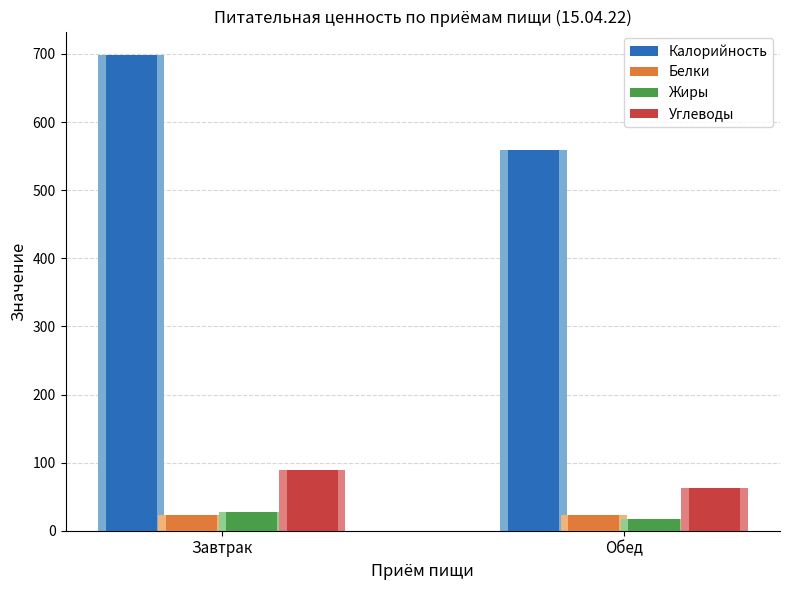

Reading right to left, extract all data points from this chart.

Калорийность: Обед=558.5	Завтрак=698.0
Белки: Обед=22.9	Завтрак=22.9
Жиры: Обед=17.9	Завтрак=27.0
Углеводы: Обед=62.1	Завтрак=89.2